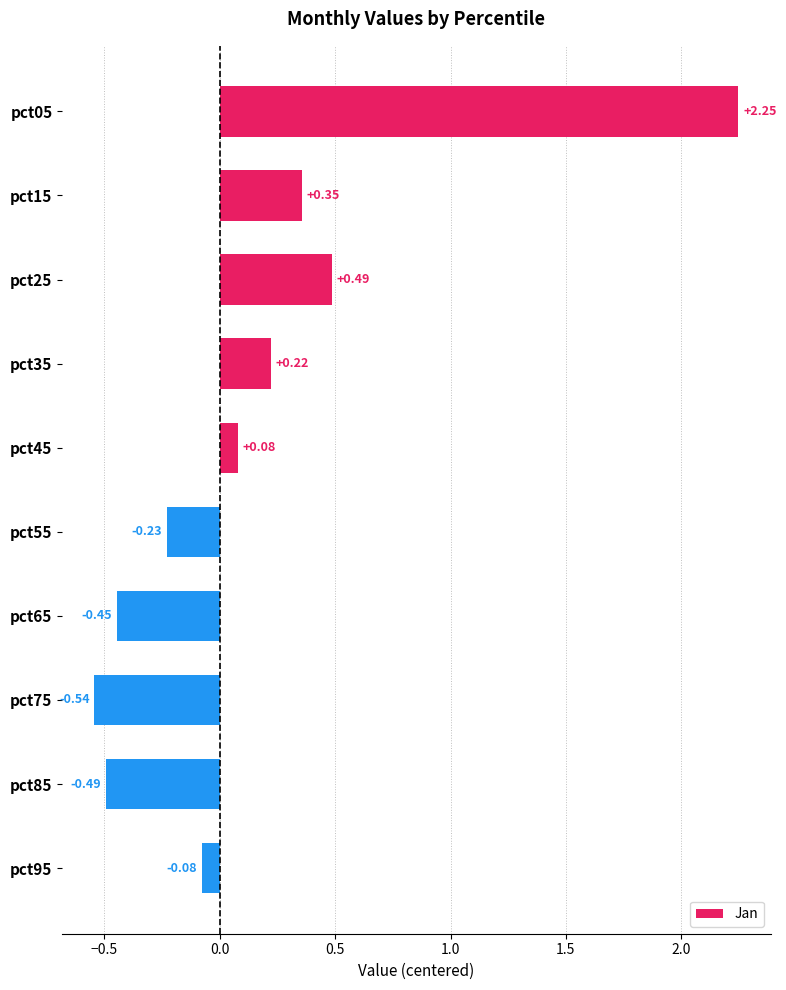

Rank the categories by value from lowest to highest.

pct75, pct85, pct65, pct55, pct95, pct45, pct35, pct15, pct25, pct05